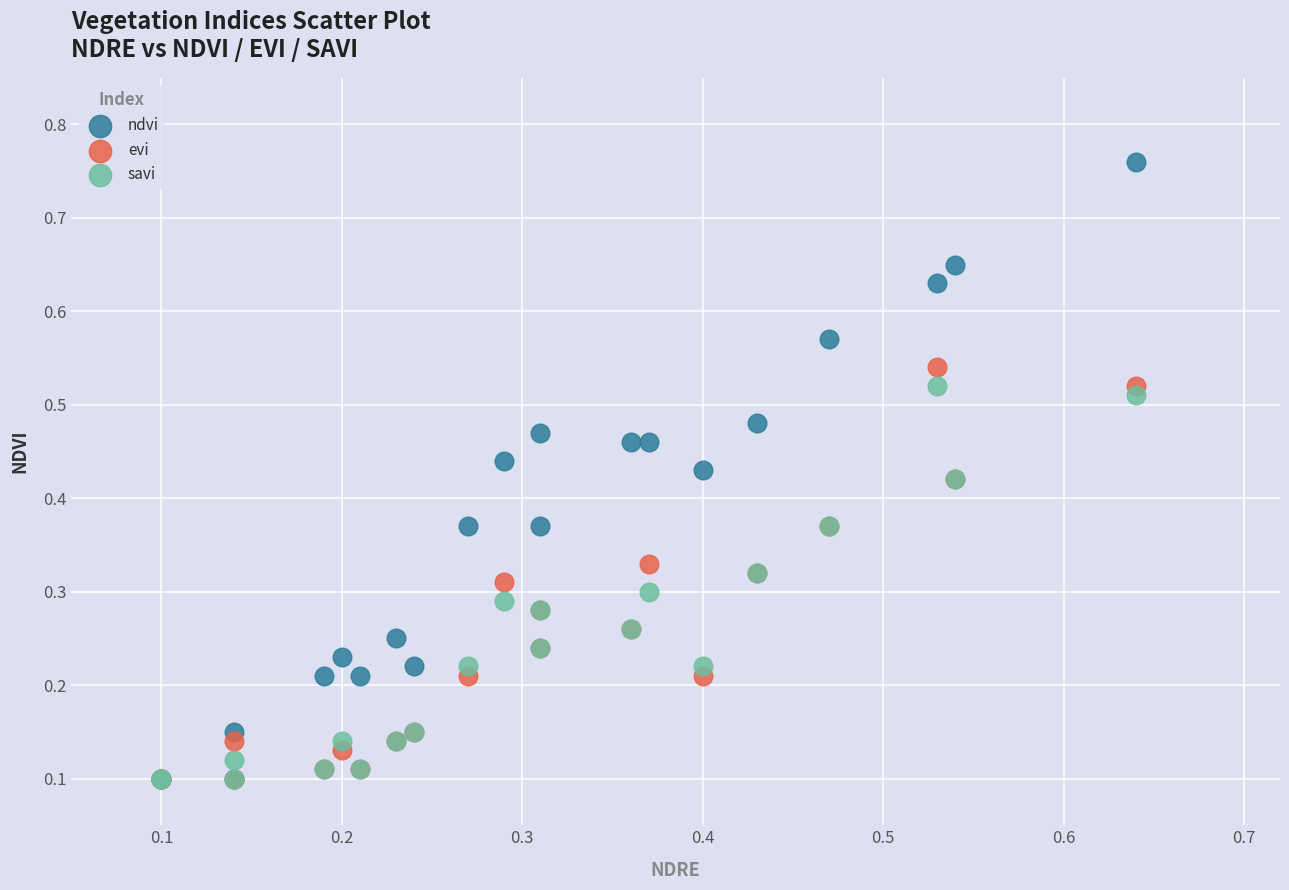

Which series has the widest spread of Y values?

ndvi